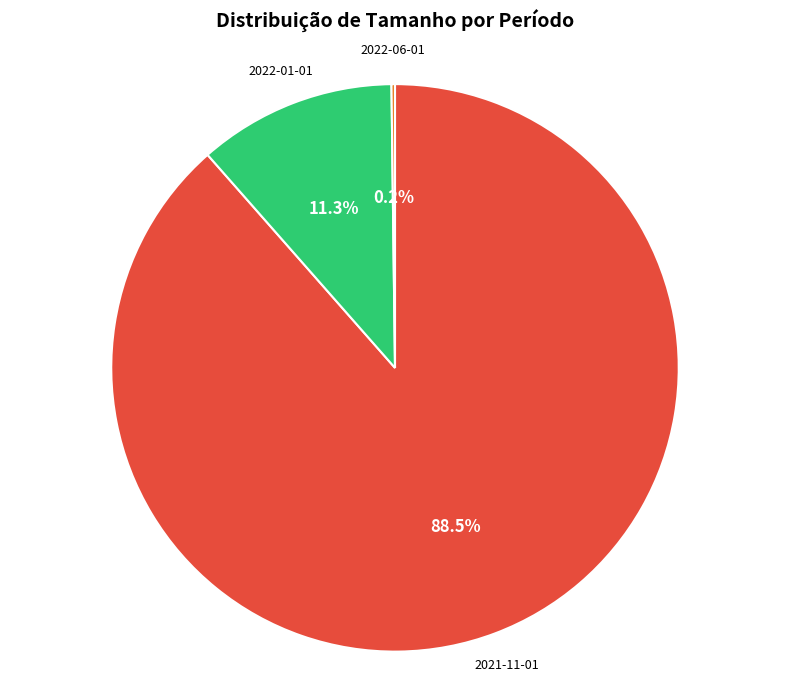

What portion of the pie excludes 2021-11-01?

11.5%